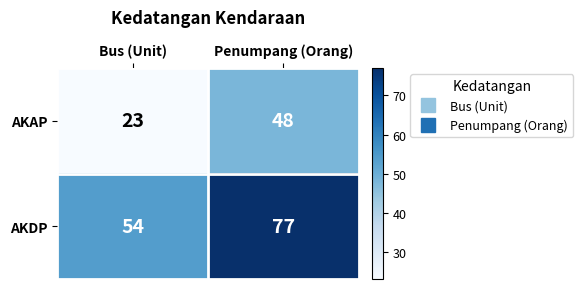

What is the average value of the AKAP series?

36